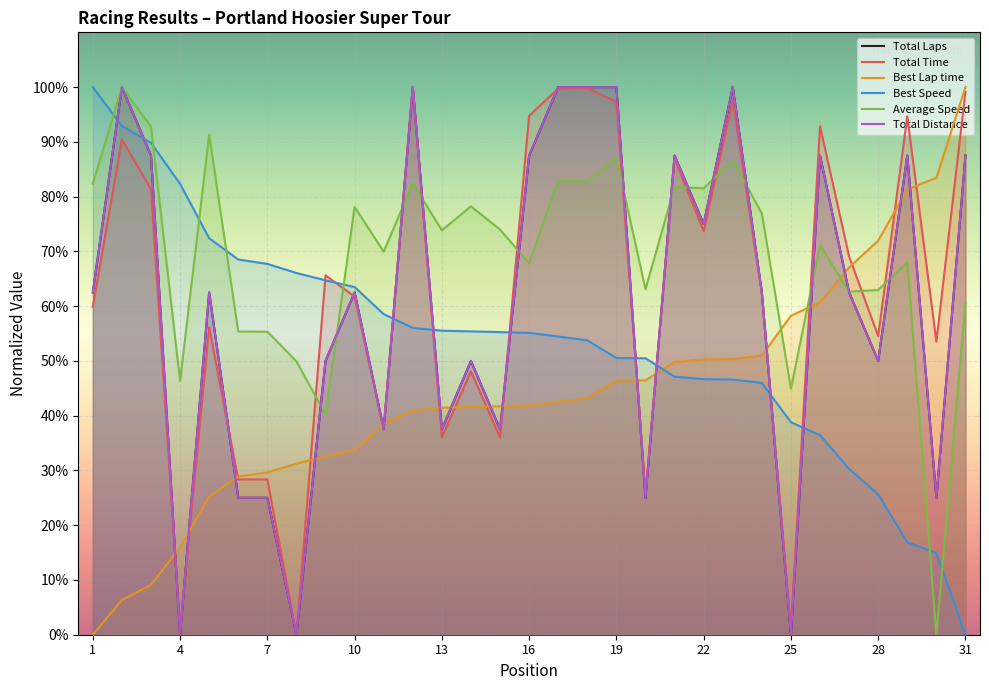

What is the highest value of the Average Speed series?

100.0